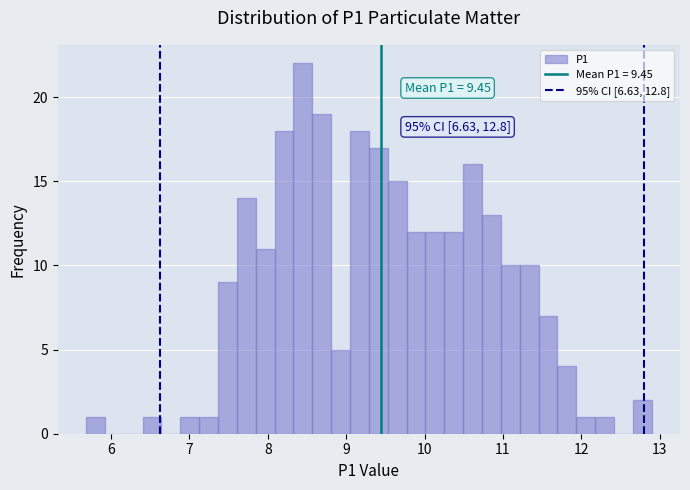

Around what value on the x-axis is the tallest bar? Give the approximate position of its centre, as read against the axis.

8.4